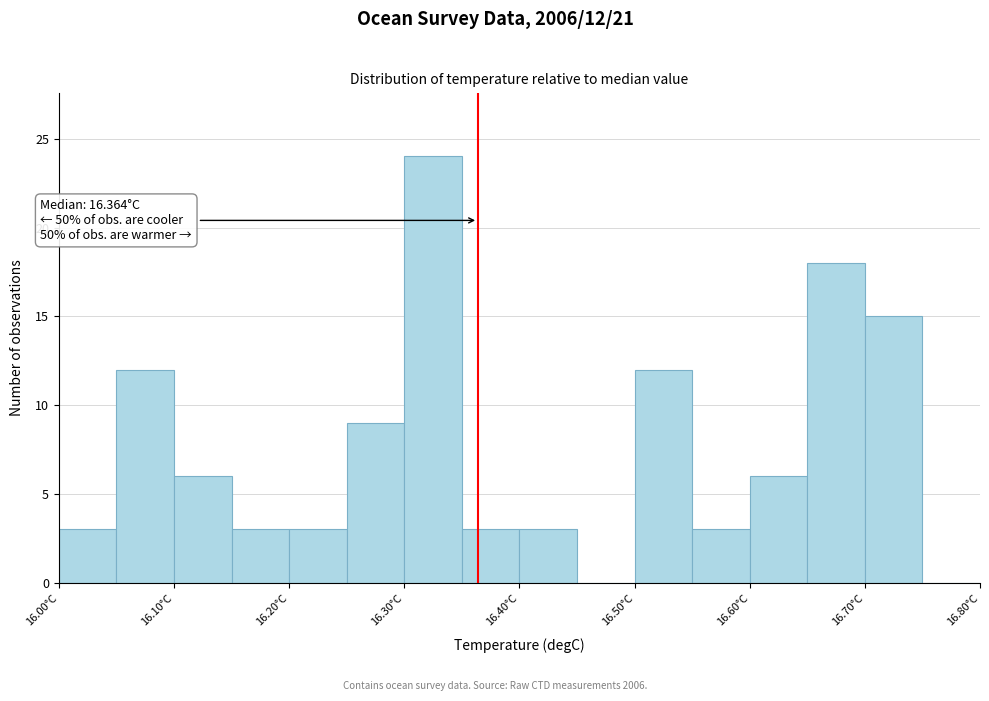

Over which range of the x-axis is the bar tallest?

16.30 to 16.35